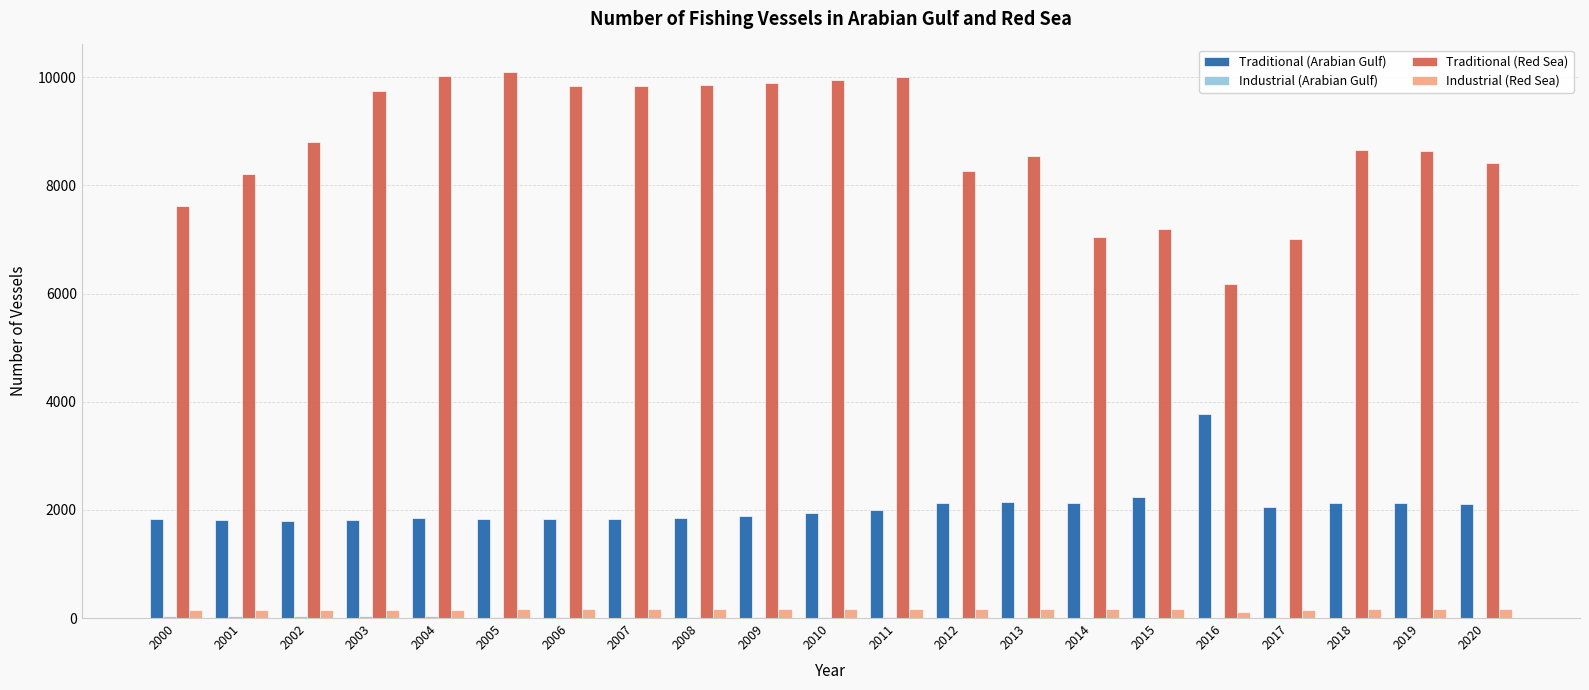

Between 2001 and 2017, which series saw the biggest shift?

Traditional (Red Sea)